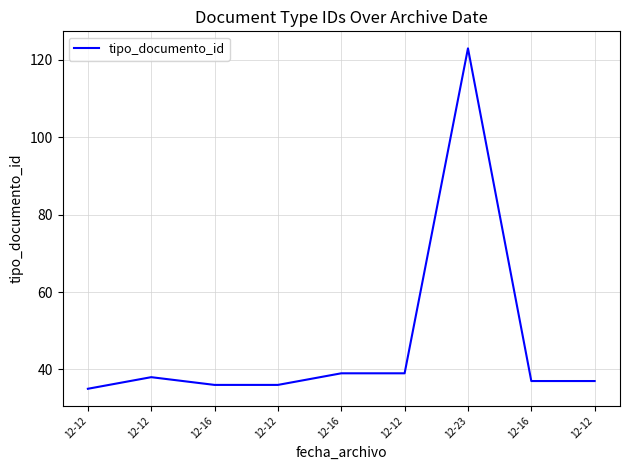

Reading right to left, extract all data points from this chart.

37	37	123	39	39	36	36	38	35